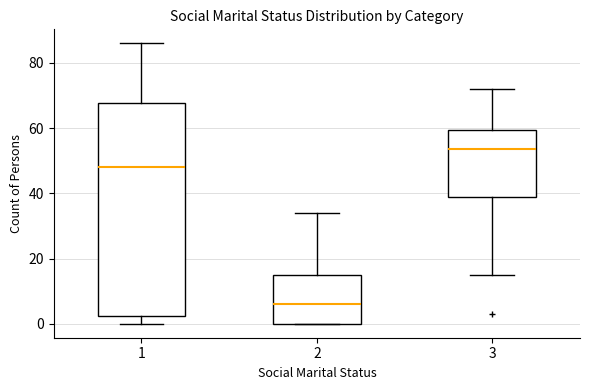

Which box's median line is the highest?

3